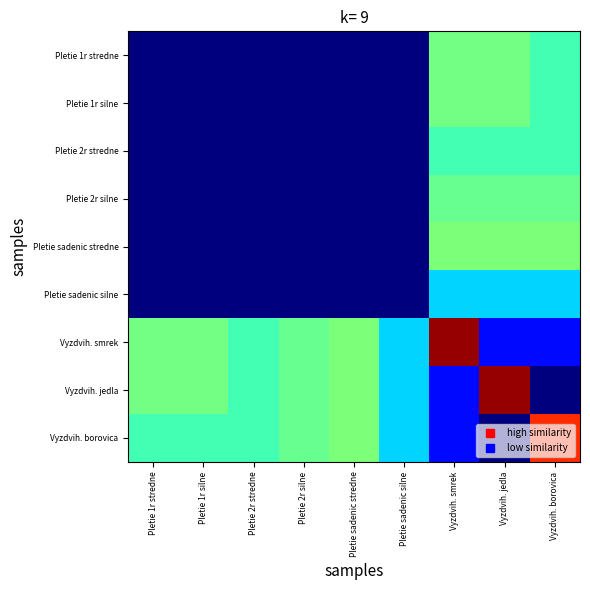

What is the total value across all series at Pletie sadenic stredne?

26.6